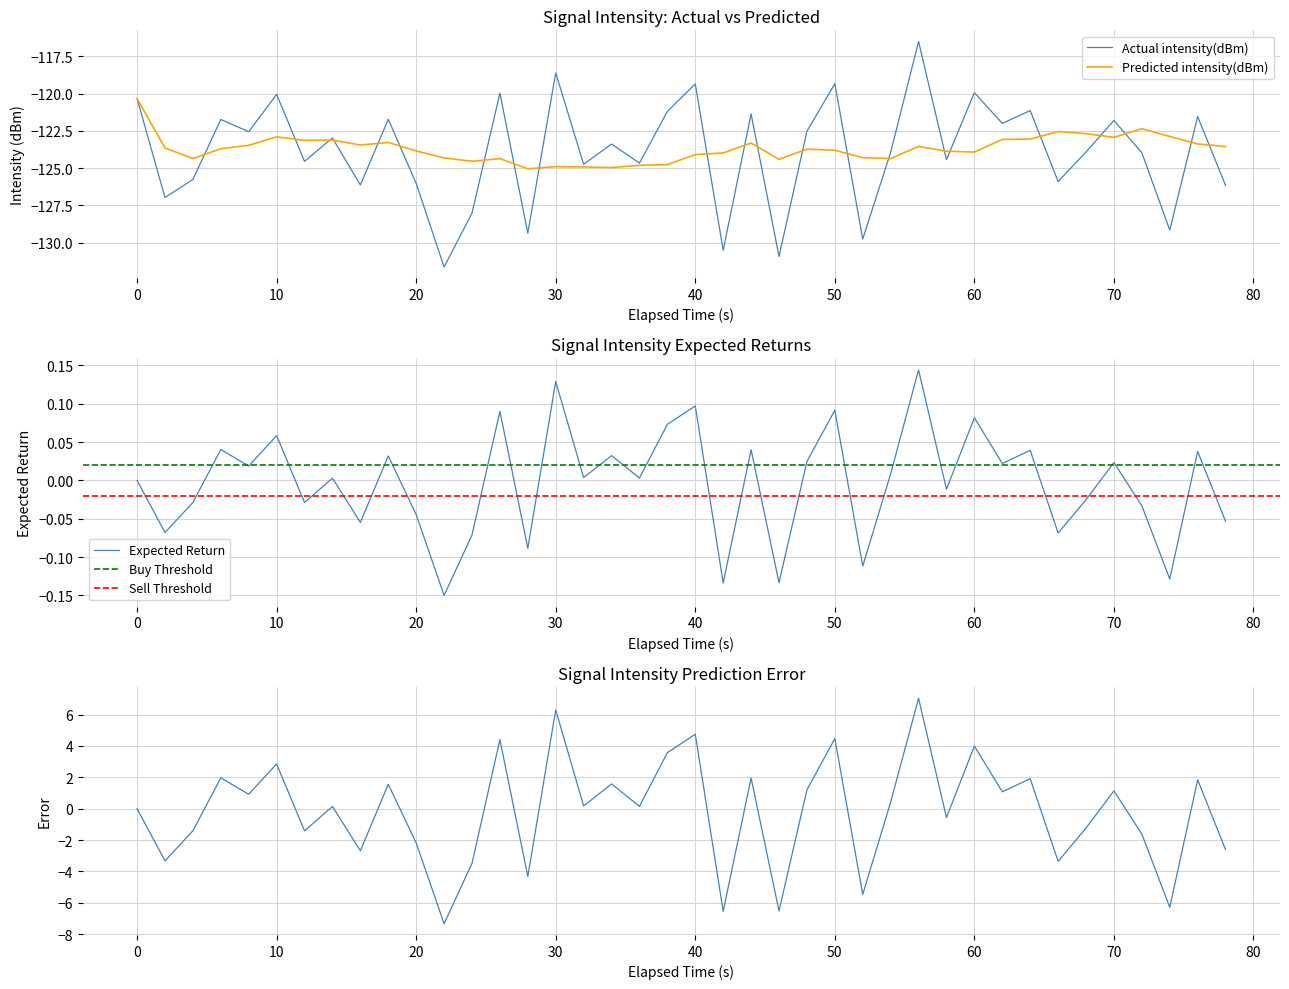

True or false: Actual intensity(dBm) has a value of -46.6 at 70.

False